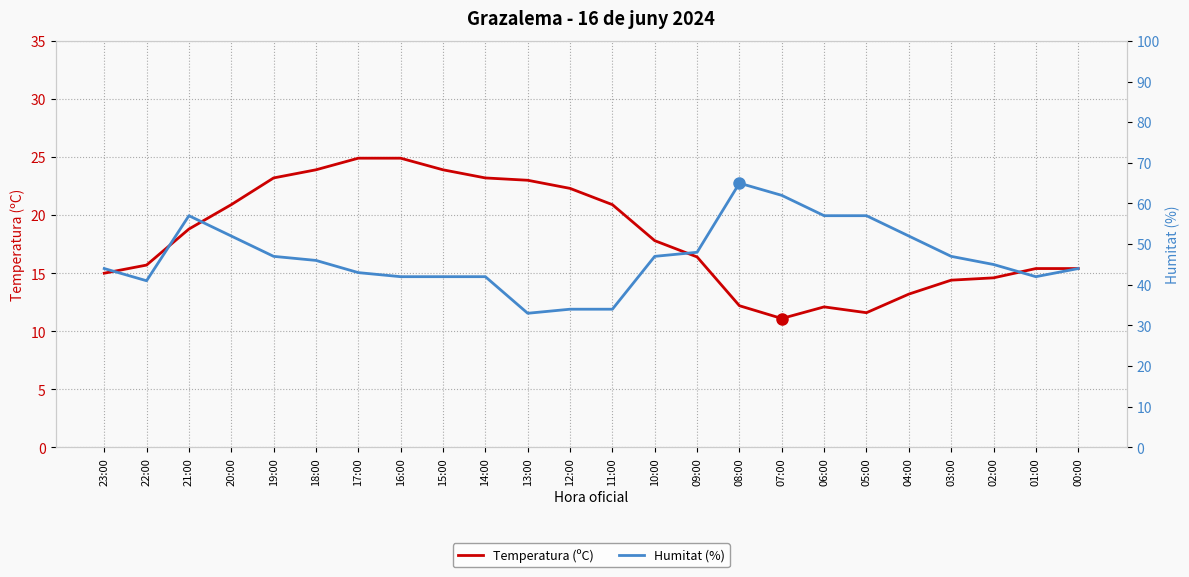

Does the chart display data point markers on the line(s)?

No